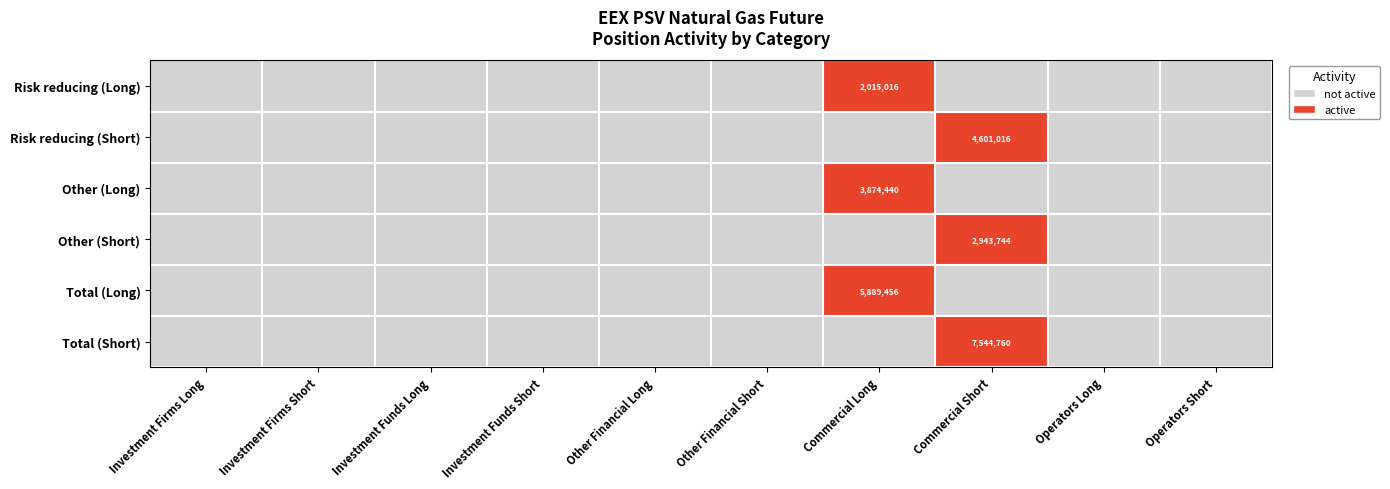

The value of Total (Short) at Commercial Short is 7544760. True or false?

True